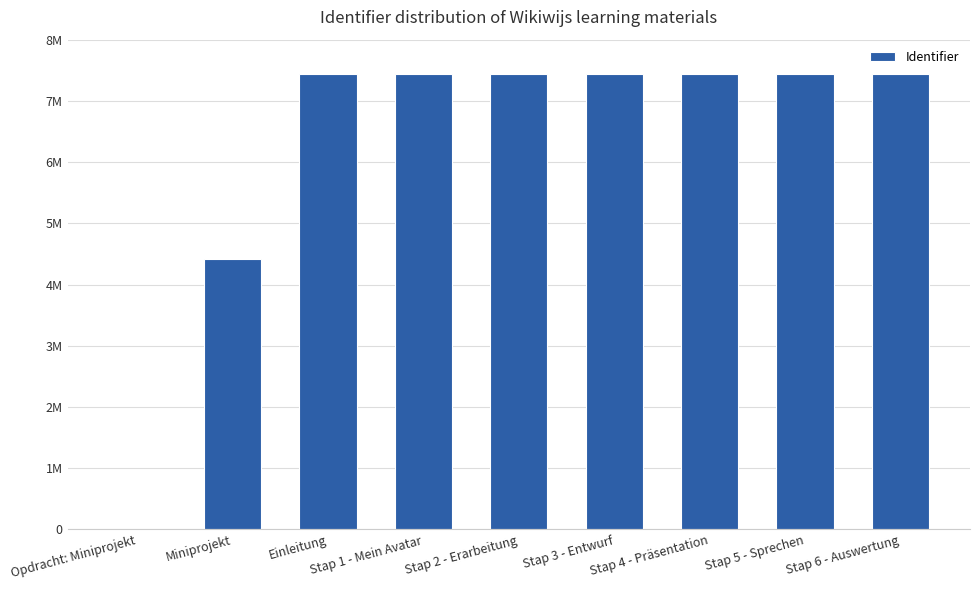

True or false: the data shows 2056776 at Stap 1 - Mein Avatar.

False